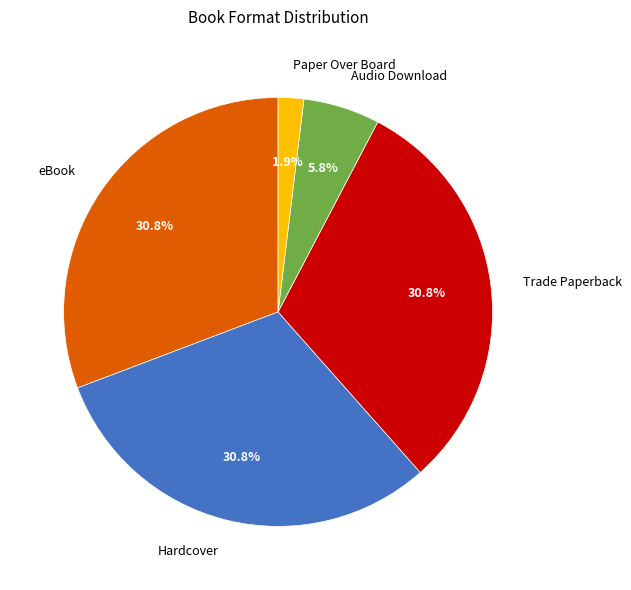

To the nearest percent, what percentage of the pie is Trade Paperback?

31%